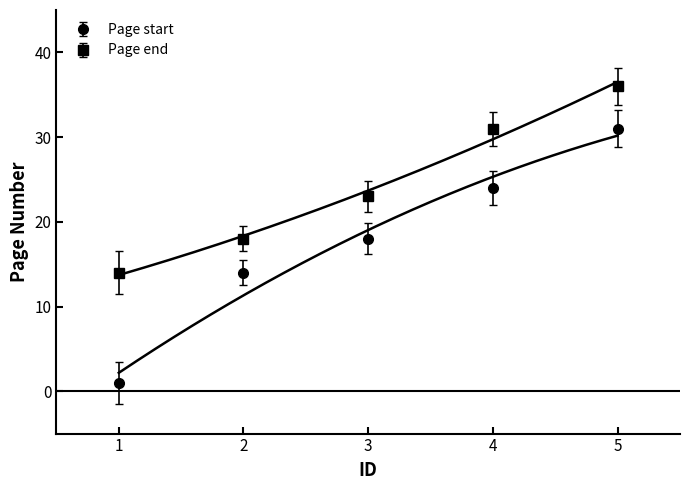

Where is Page end nearest to the value 25?

3